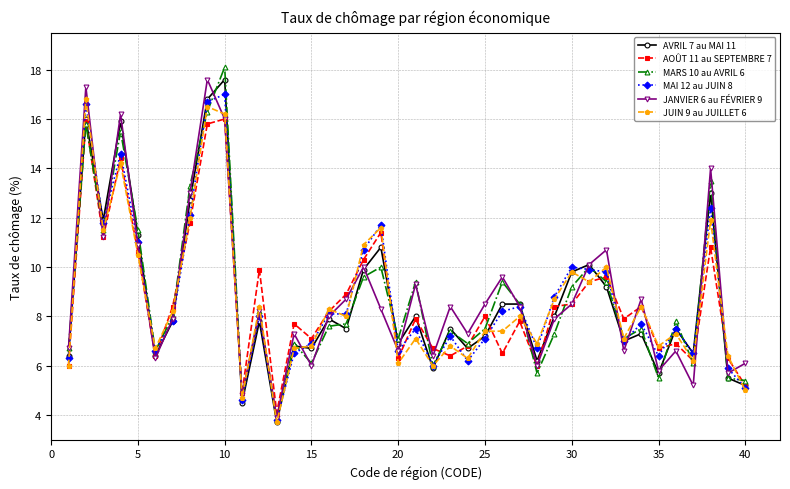

True or false: MAI 12 au JUIN 8 has more than 2 interior local peaks.

True